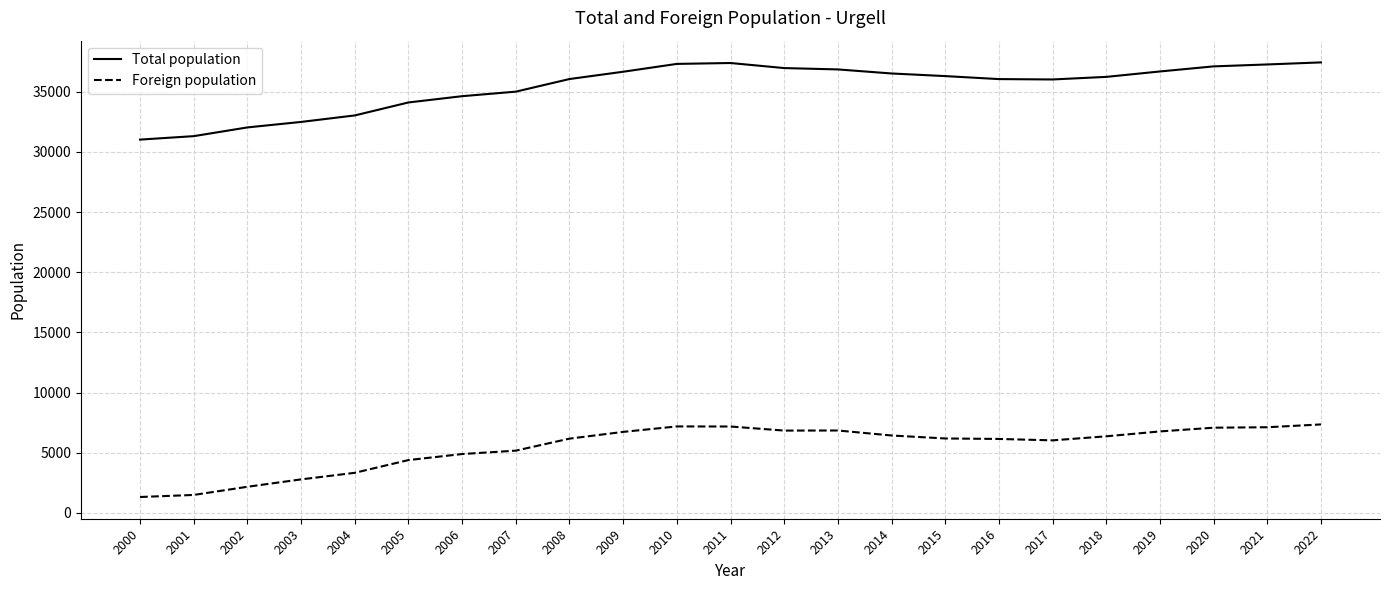

Rank the series by their maximum value, from lowest to highest.

Foreign population, Total population